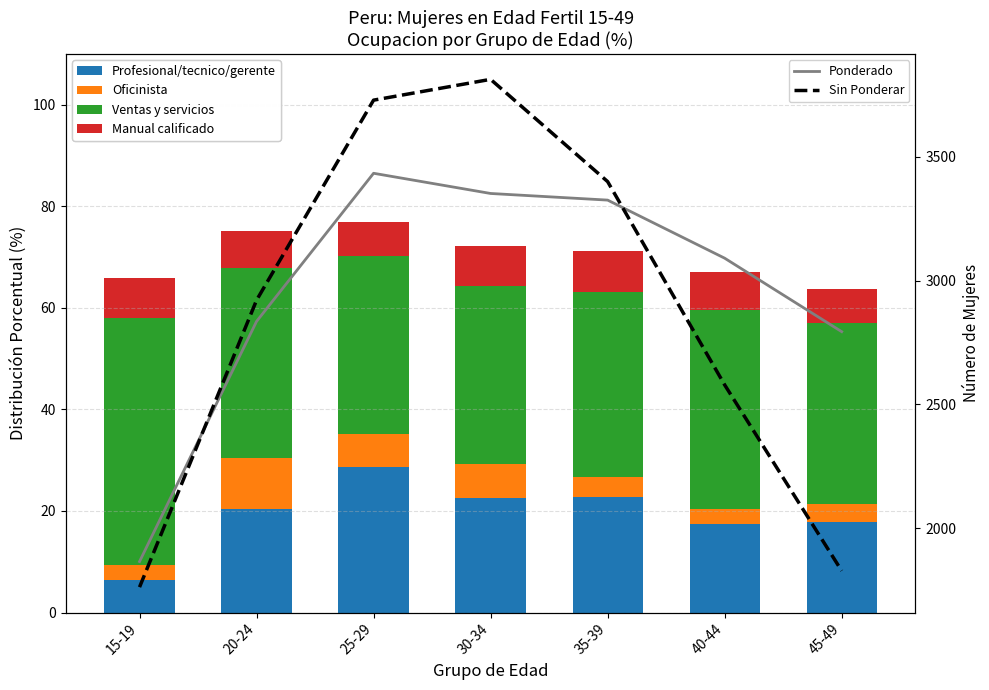

The Sin Ponderar series shows 1828.0 at 45-49. True or false?

True